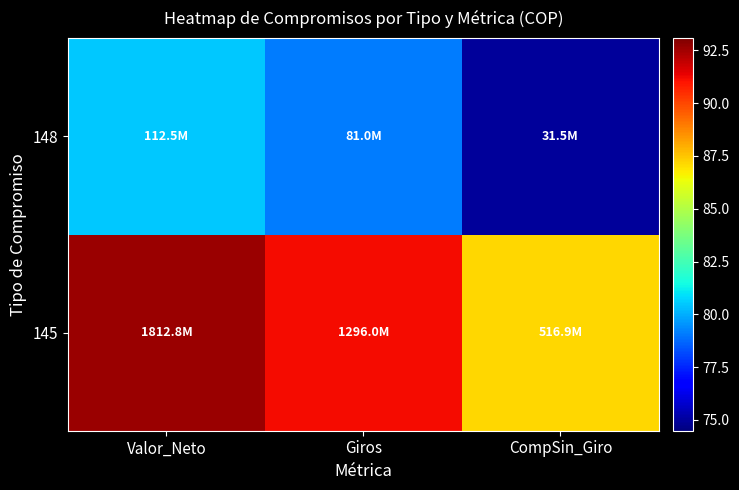

Which category has the highest value across all series?

Valor_Neto